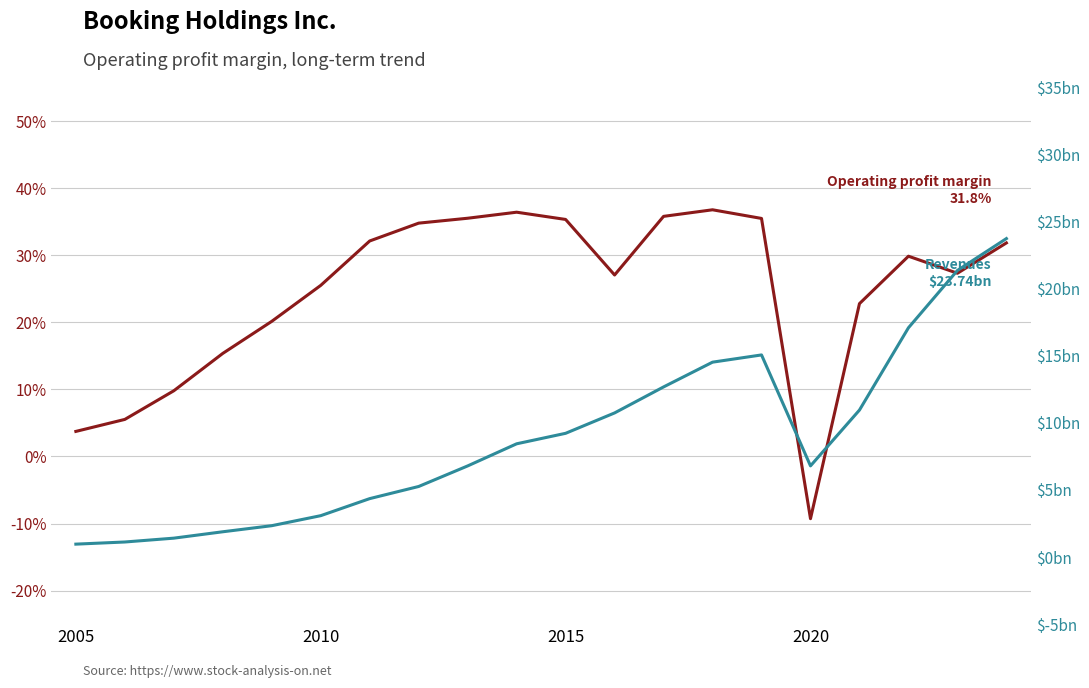

True or false: Operating profit margin and Revenues $M cross at least once.

False